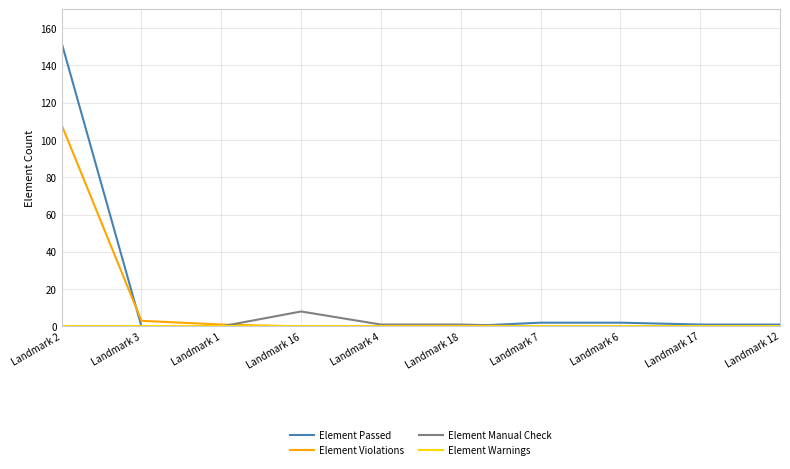

Which series has the largest range (max minus min)?

Element Passed